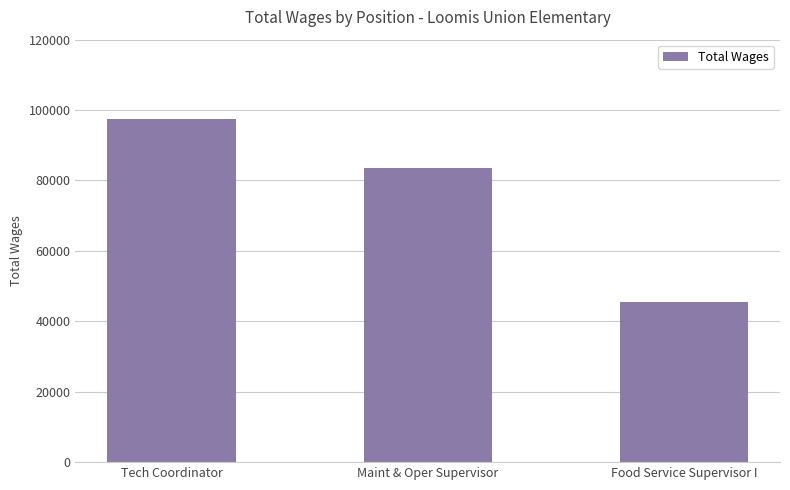

Where is the data nearest to the value 71513?

Maint & Oper Supervisor